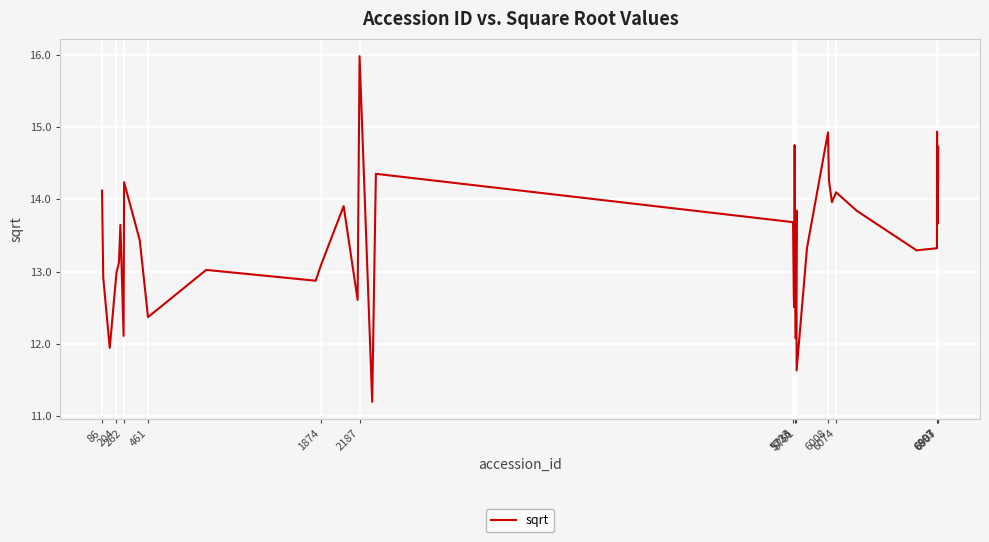

What is the smallest value displayed?

11.2